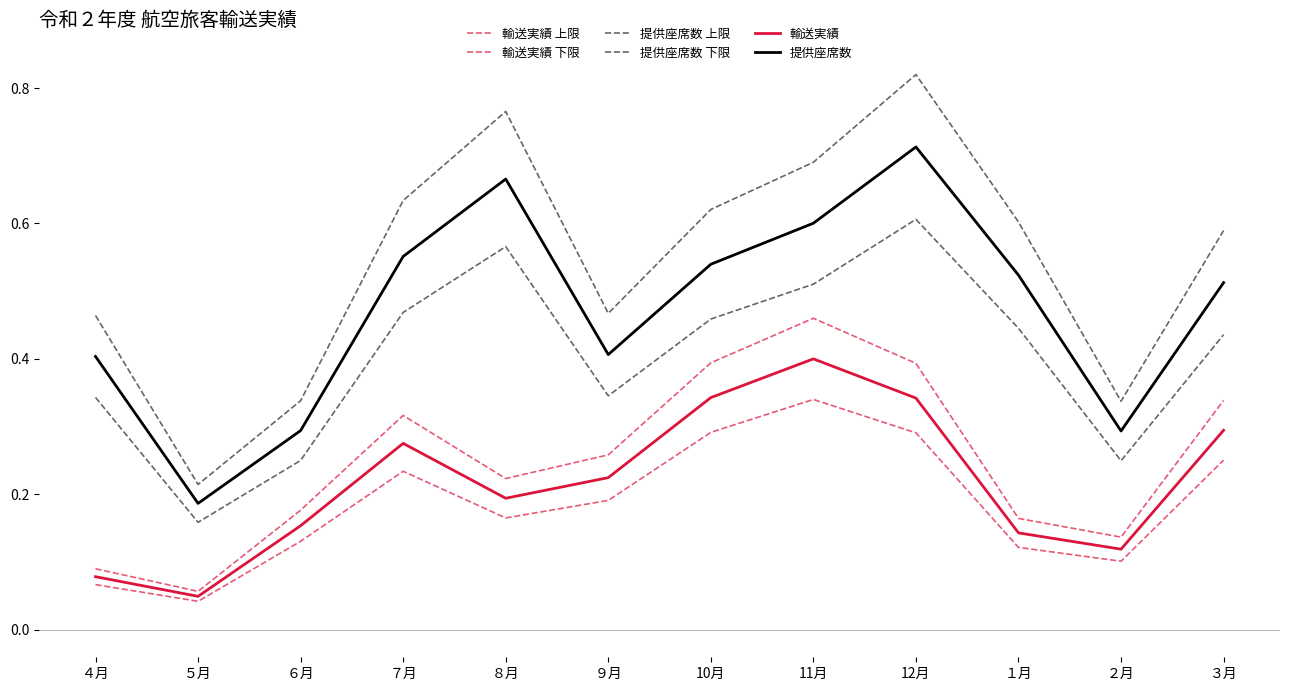

Read the 輸送実績 上限 value at ３月.

0.3